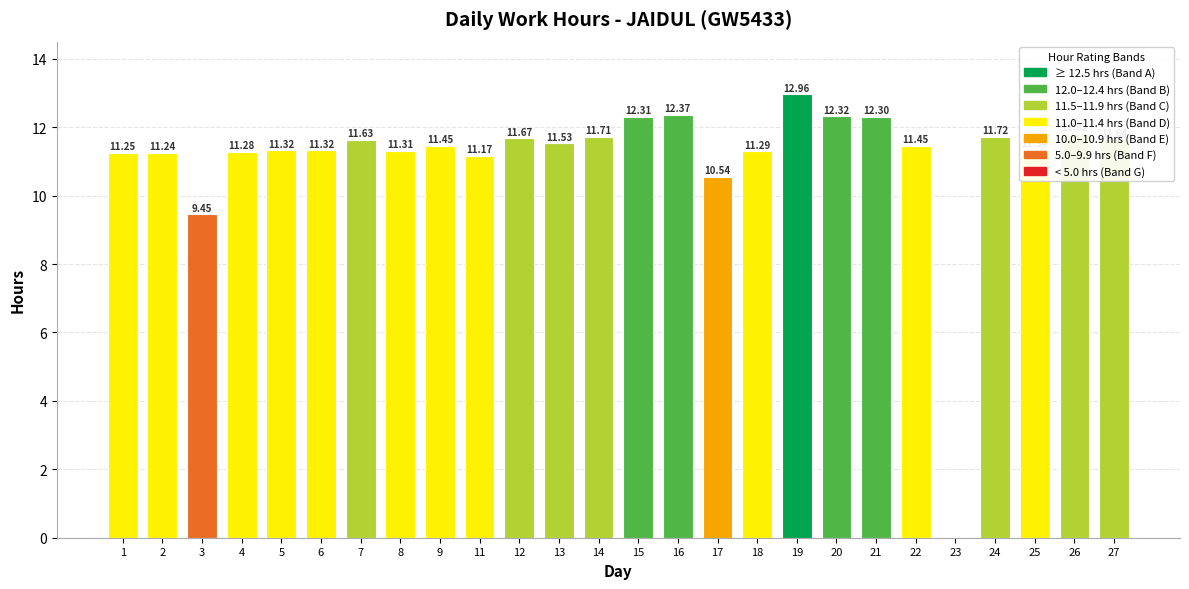

What is the change in value from 5 to 24?

+0.4